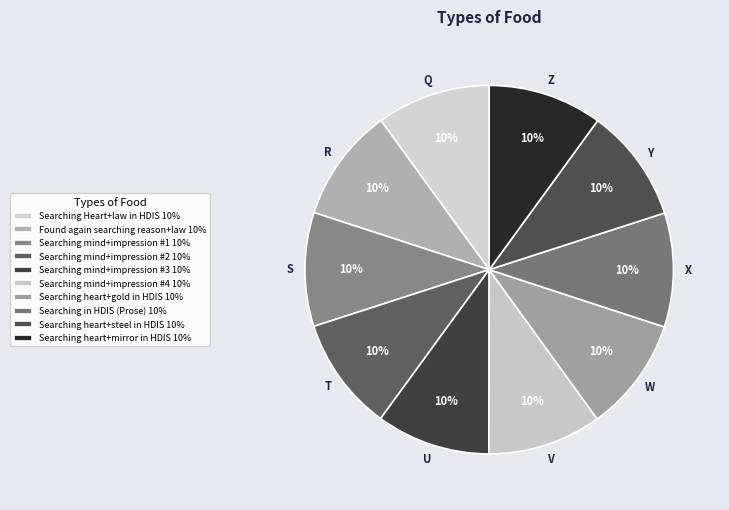

Which slice is the largest?

Searching heart+mirror in HDIS